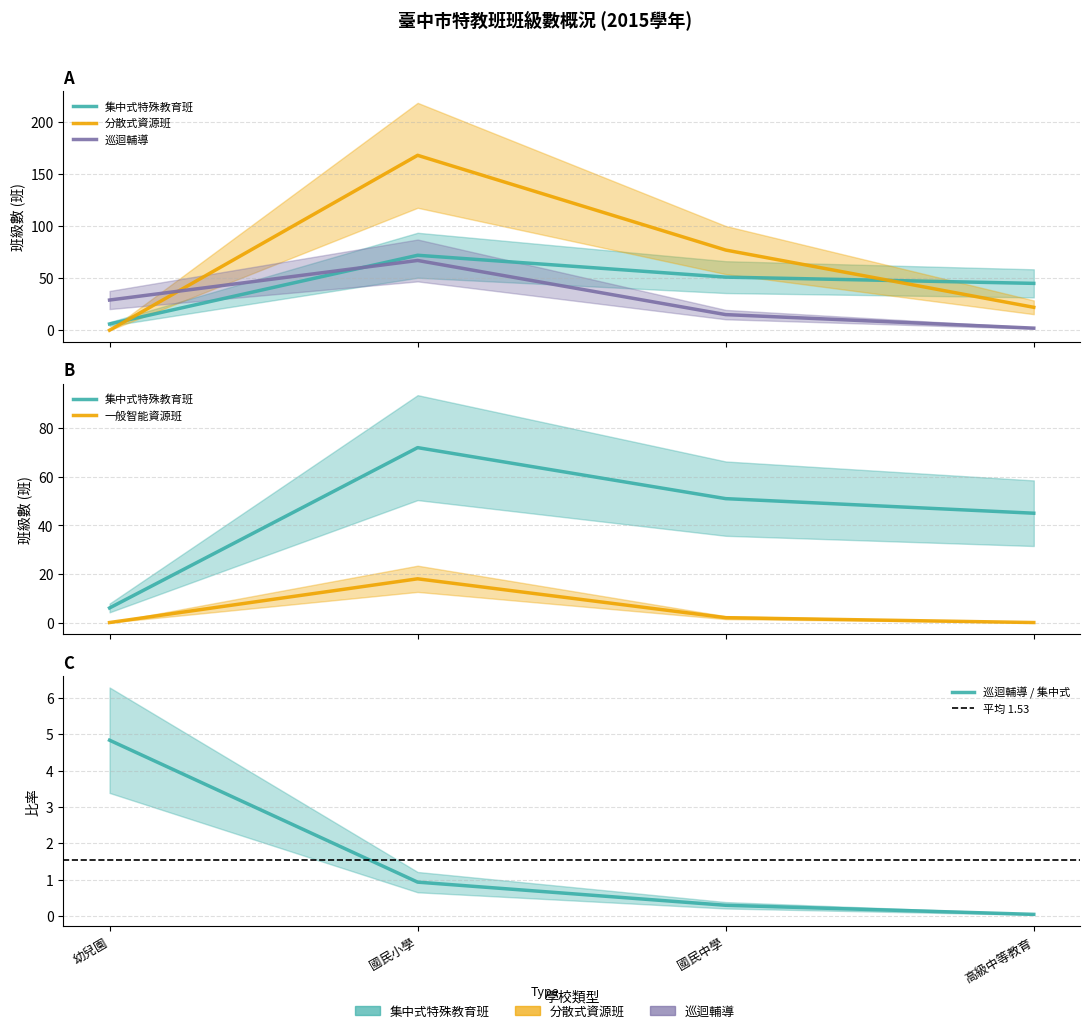

Where is the first local maximum for 集中式特殊教育班?

國民小學